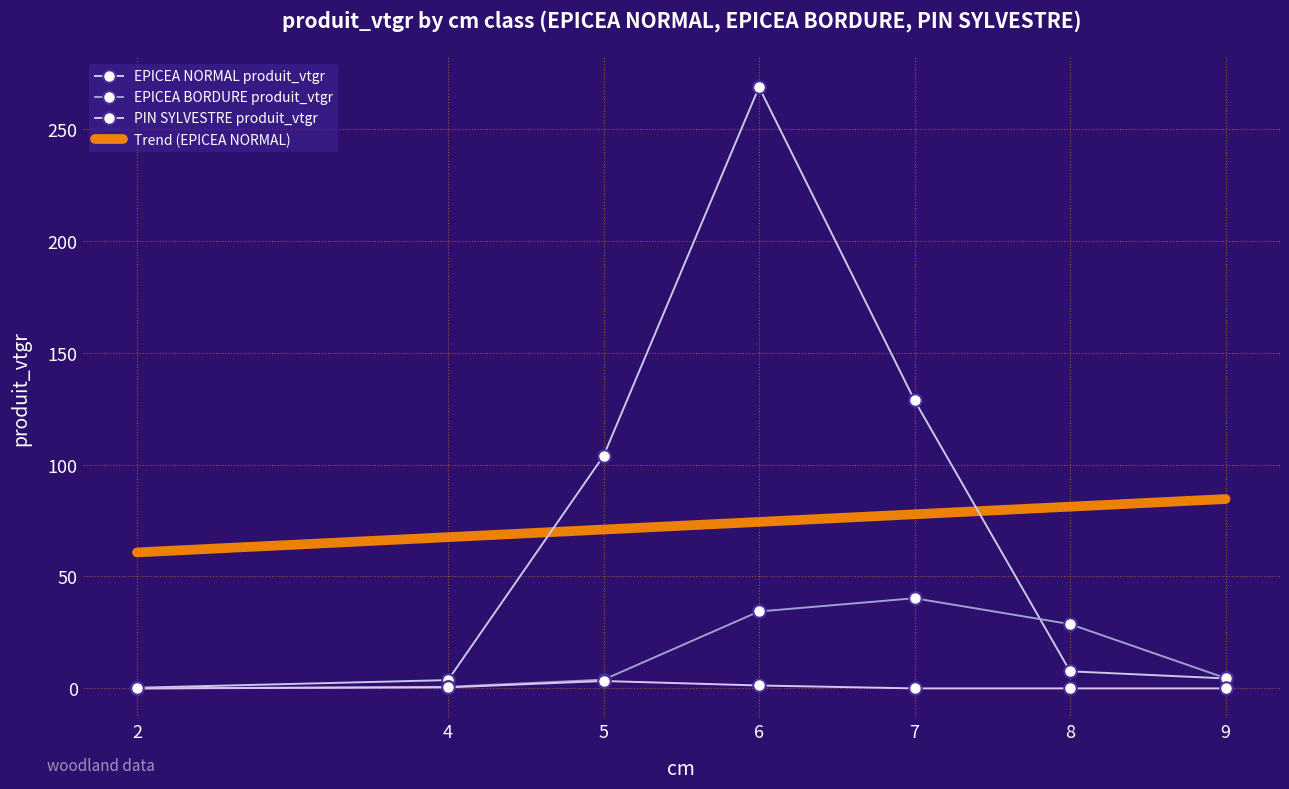

What is the value of the EPICEA BORDURE produit_vtgr point at the 7th from the left?

4.6